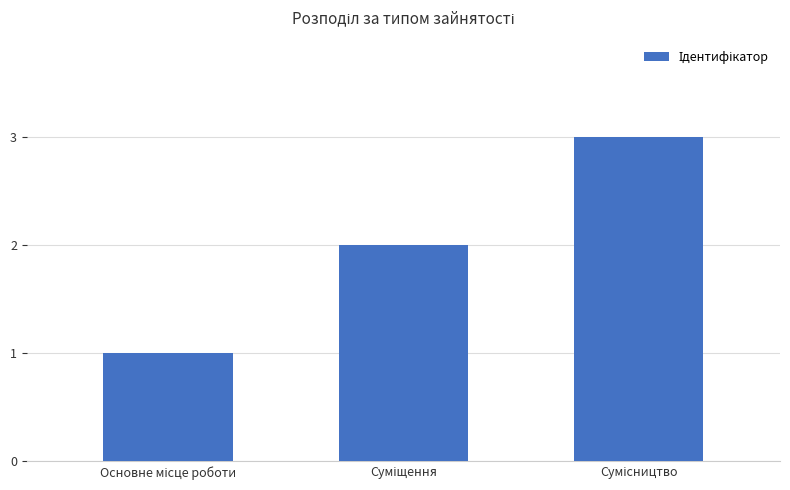

What is the sum of all values?

6